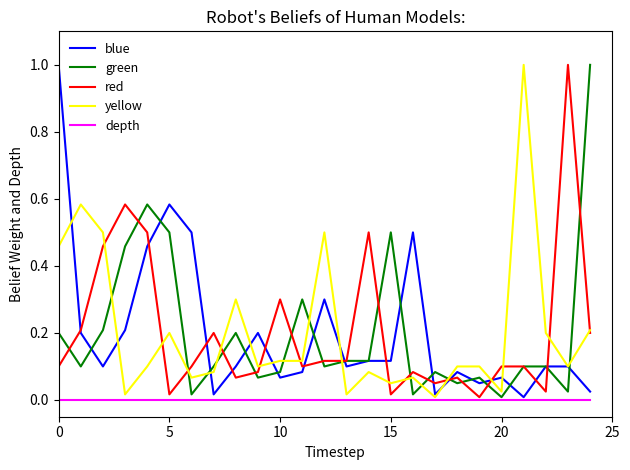

What is the maximum value shown in the chart?

1.0